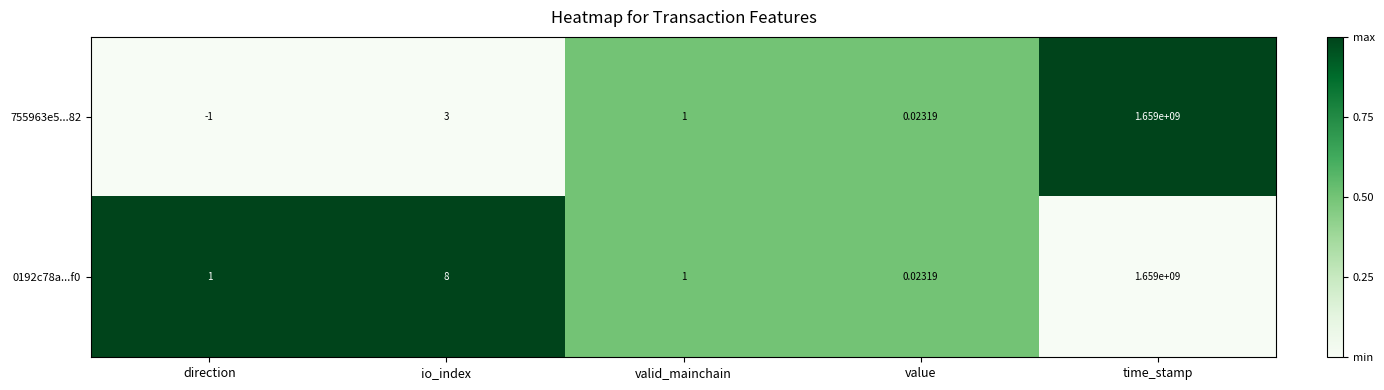

List the labels in order of 755963e5...82 value, largest first.

time_stamp, io_index, valid_mainchain, value, direction